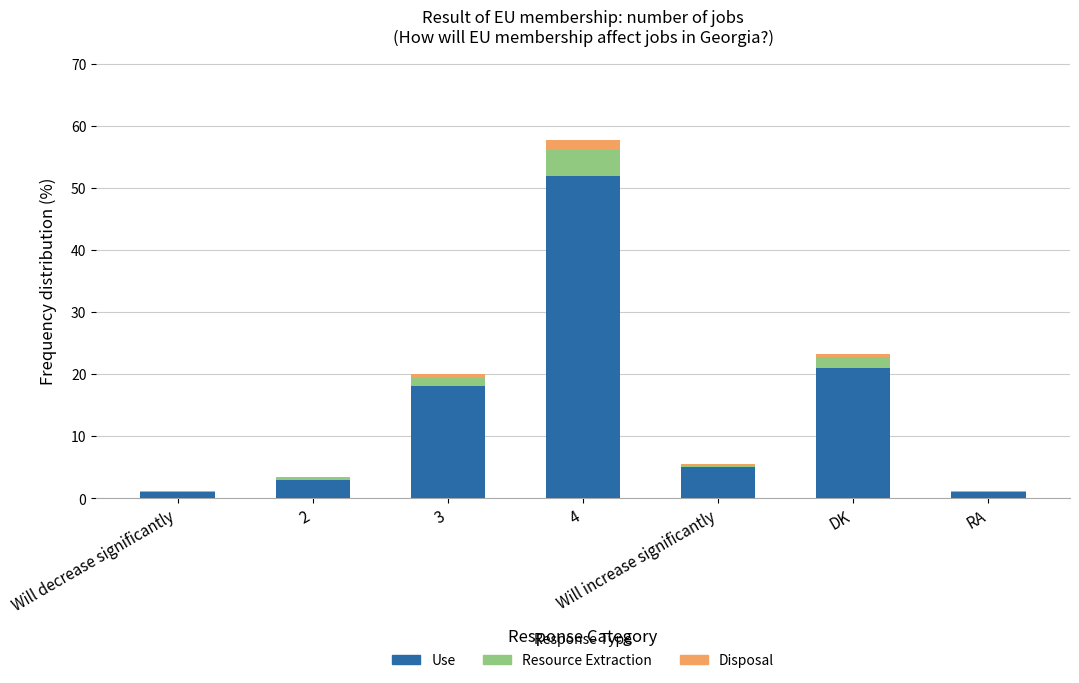

Rank the categories by value from highest to lowest.

4, DK, 3, Will increase significantly, 2, Will decrease significantly, RA